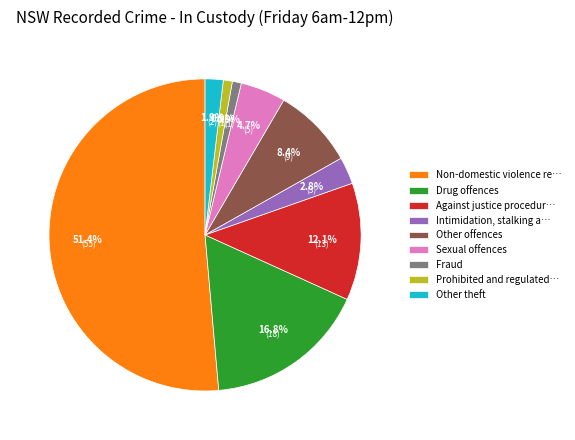

The Sexual offences slice represents 16% of the pie. True or false?

False